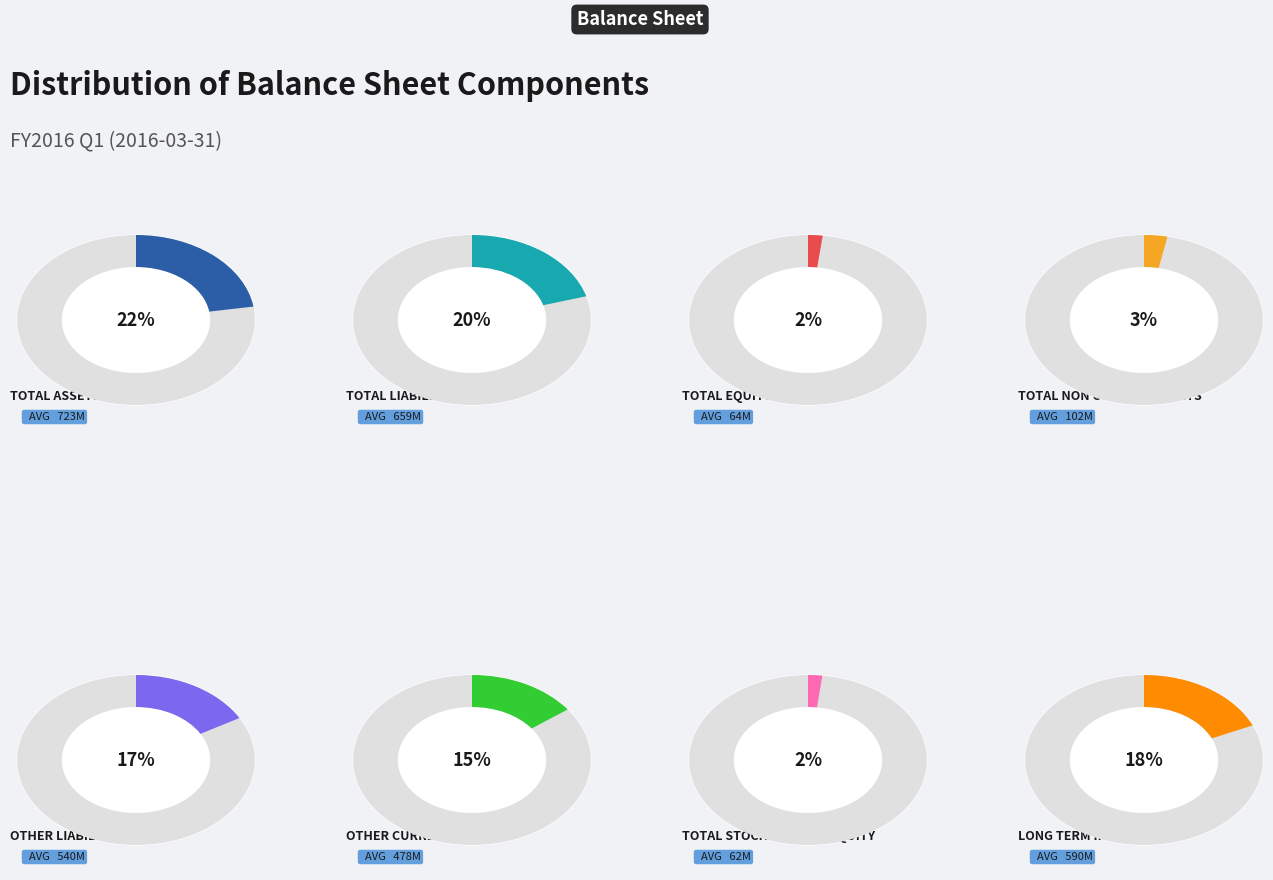

What is the change in value from Total Equity to Other Current Assets?

+414660000